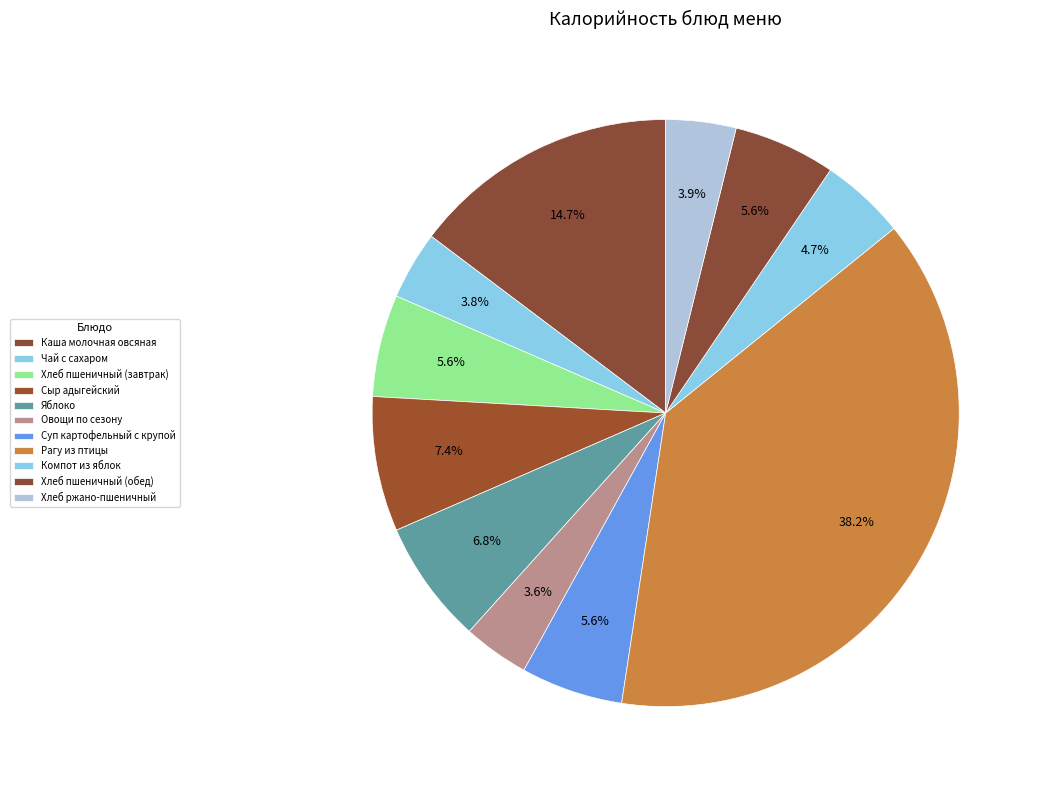

Which slice is the largest?

Рагу из птицы